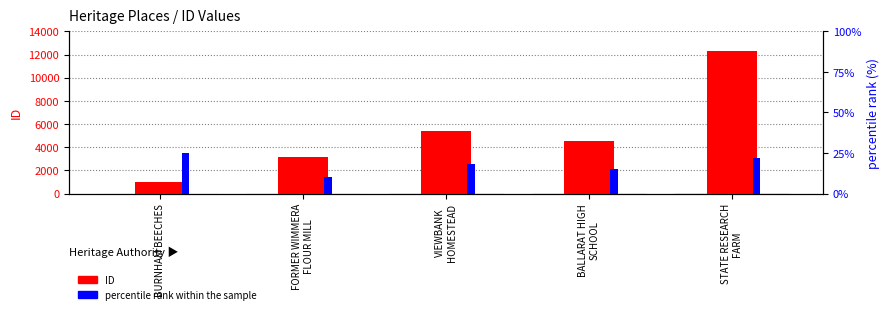

What is the label of the 5th bar from the right?

BURNHAM BEECHES